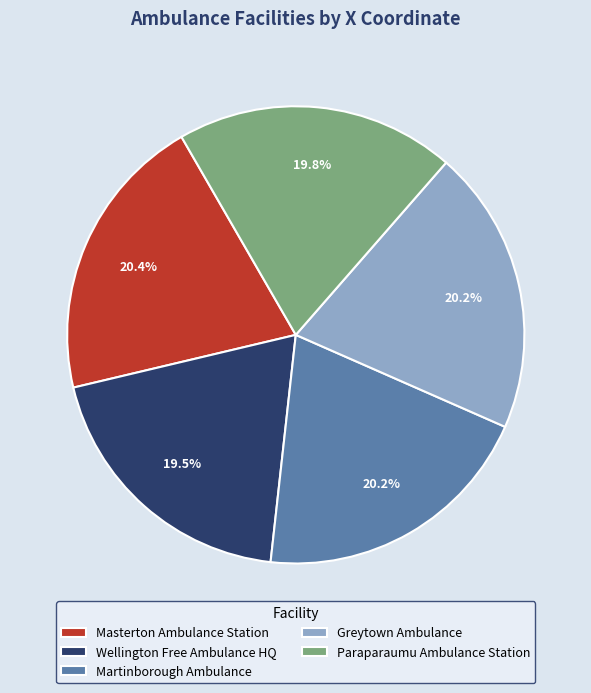

What portion of the pie excludes Martinborough Ambulance?

79.8%